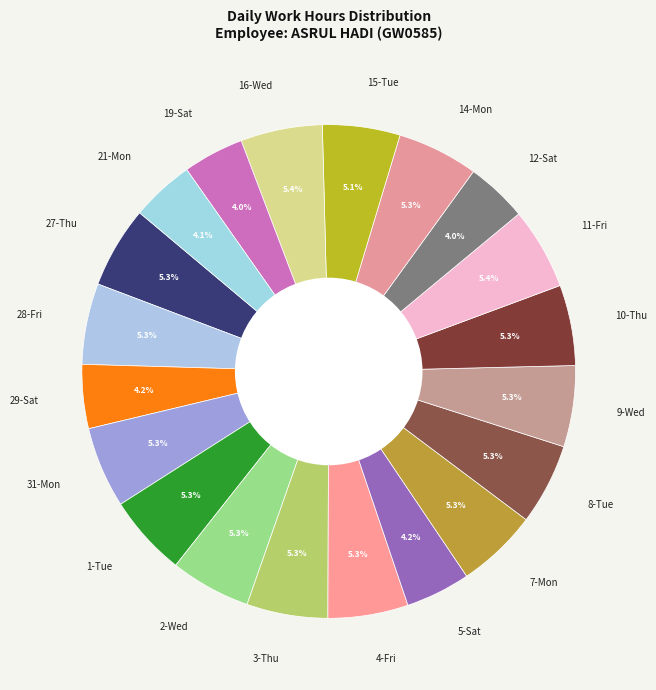

To the nearest percent, what percentage of the pie is 21-Mon?

4%